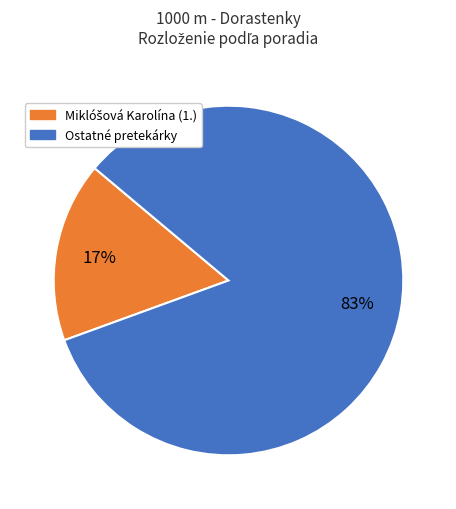

Is there a majority slice in this chart?

Yes